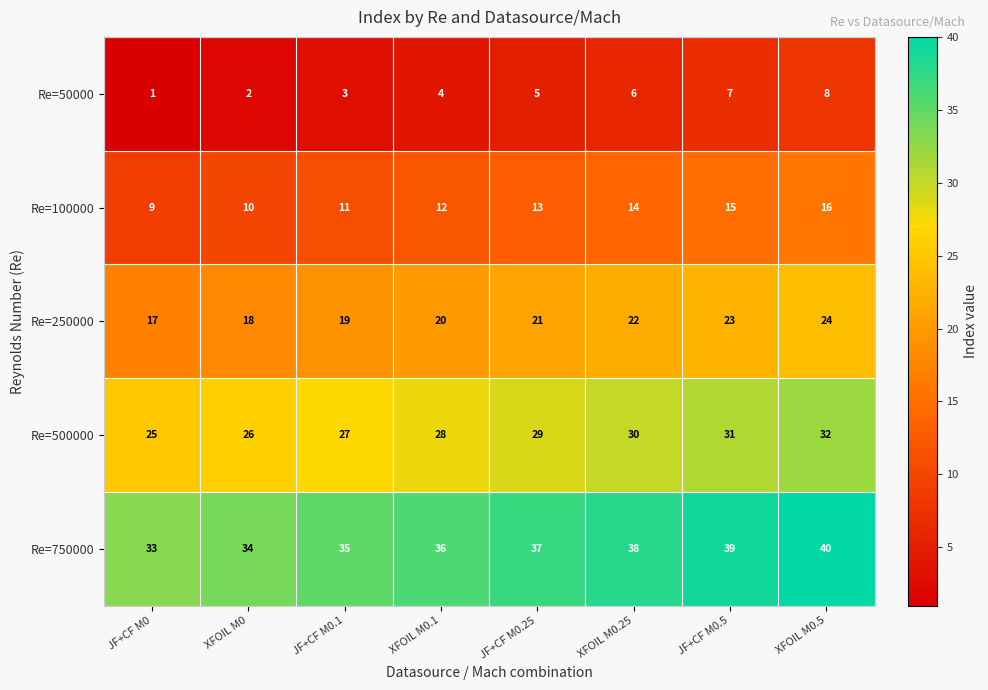

List the series in order of their peak value, highest first.

Re=750000, Re=500000, Re=250000, Re=100000, Re=50000